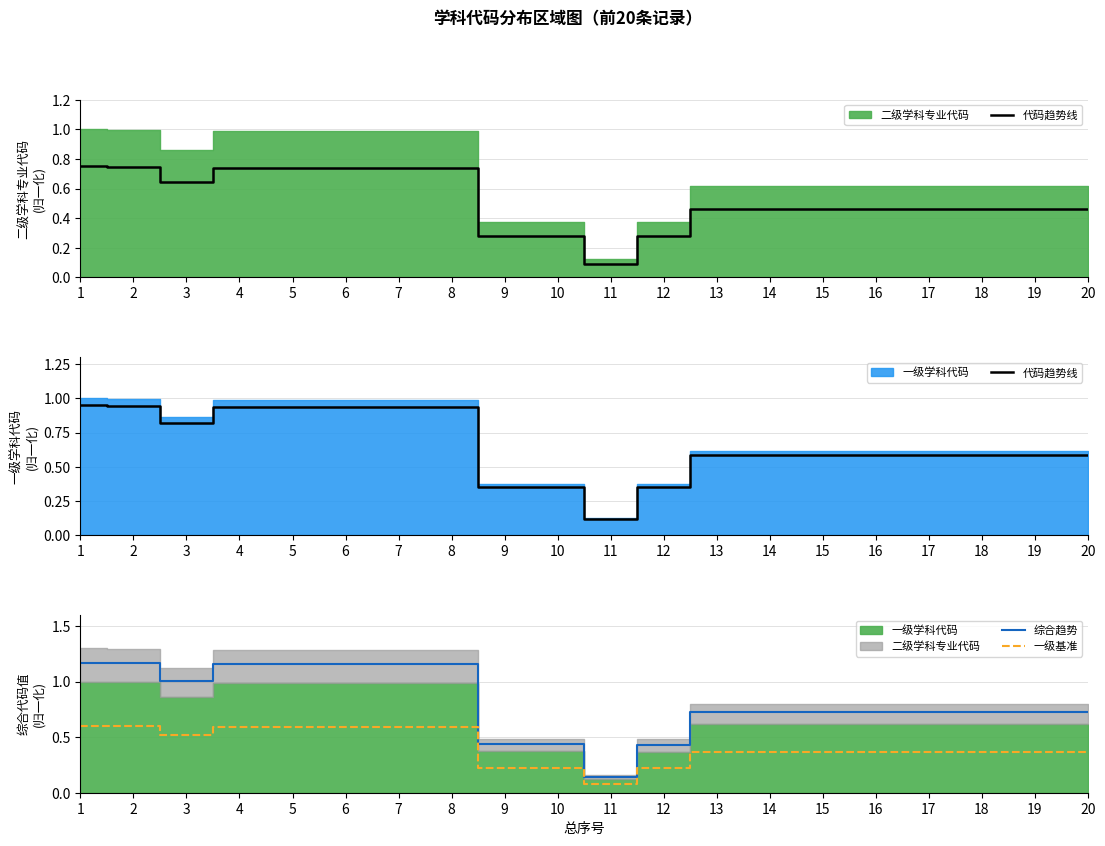

What is the highest value of the 综合趋势 series?

1.2